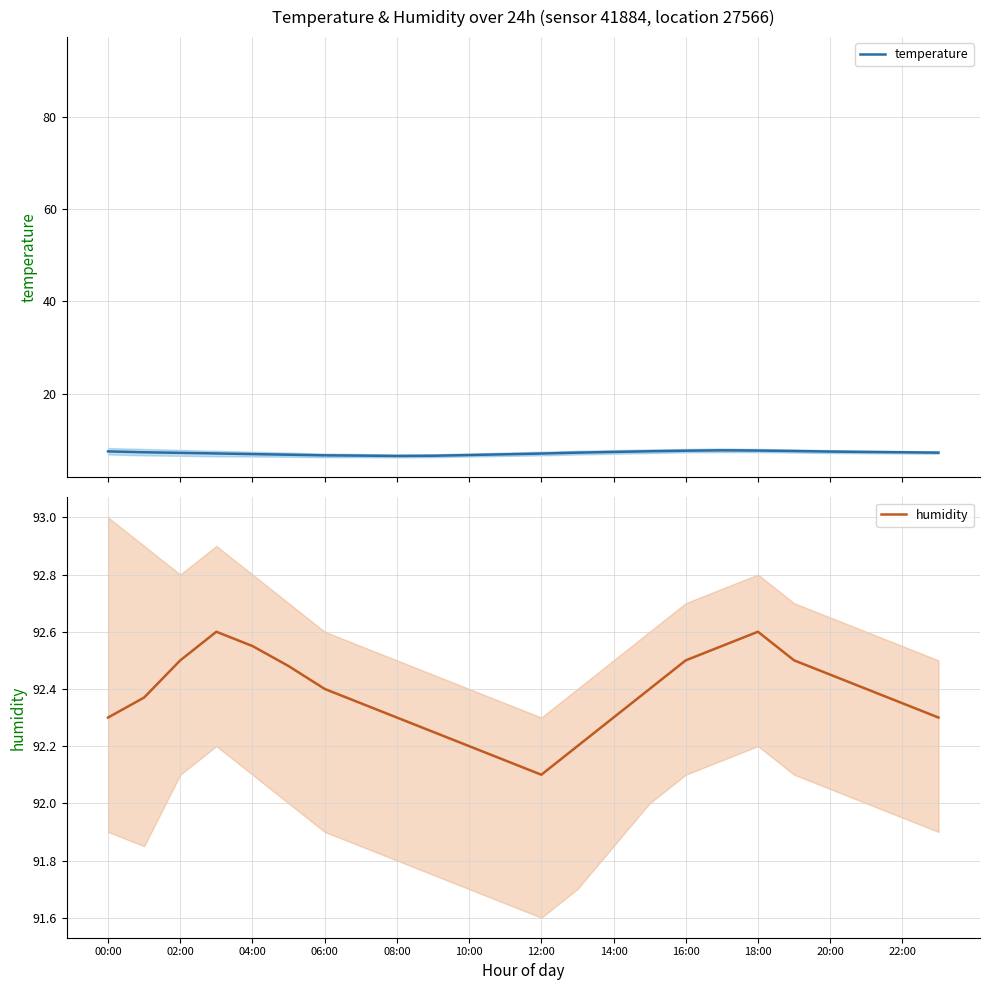

What is the highest value of the temperature series?

7.7